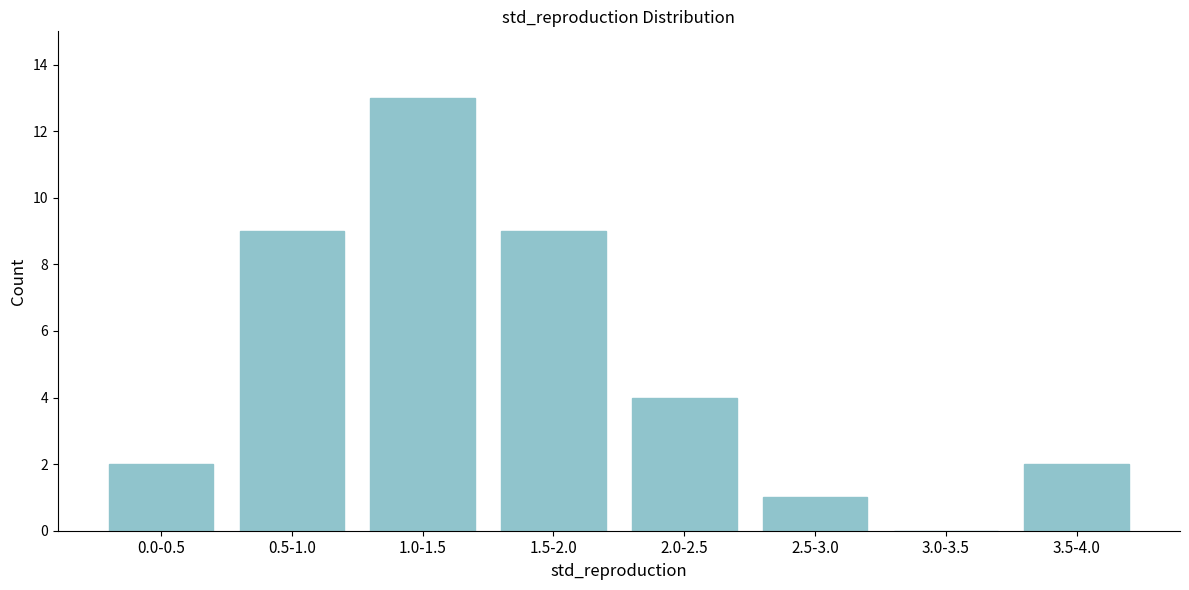

Reading left to right, list all the values displayed in this chart.

0.0-0.5=2	0.5-1.0=9	1.0-1.5=13	1.5-2.0=9	2.0-2.5=4	2.5-3.0=1	3.0-3.5=0	3.5-4.0=2